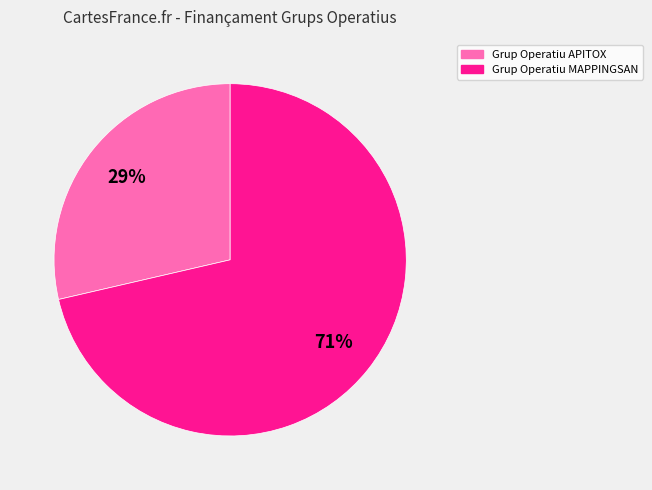

How many slices are in this pie chart?

2